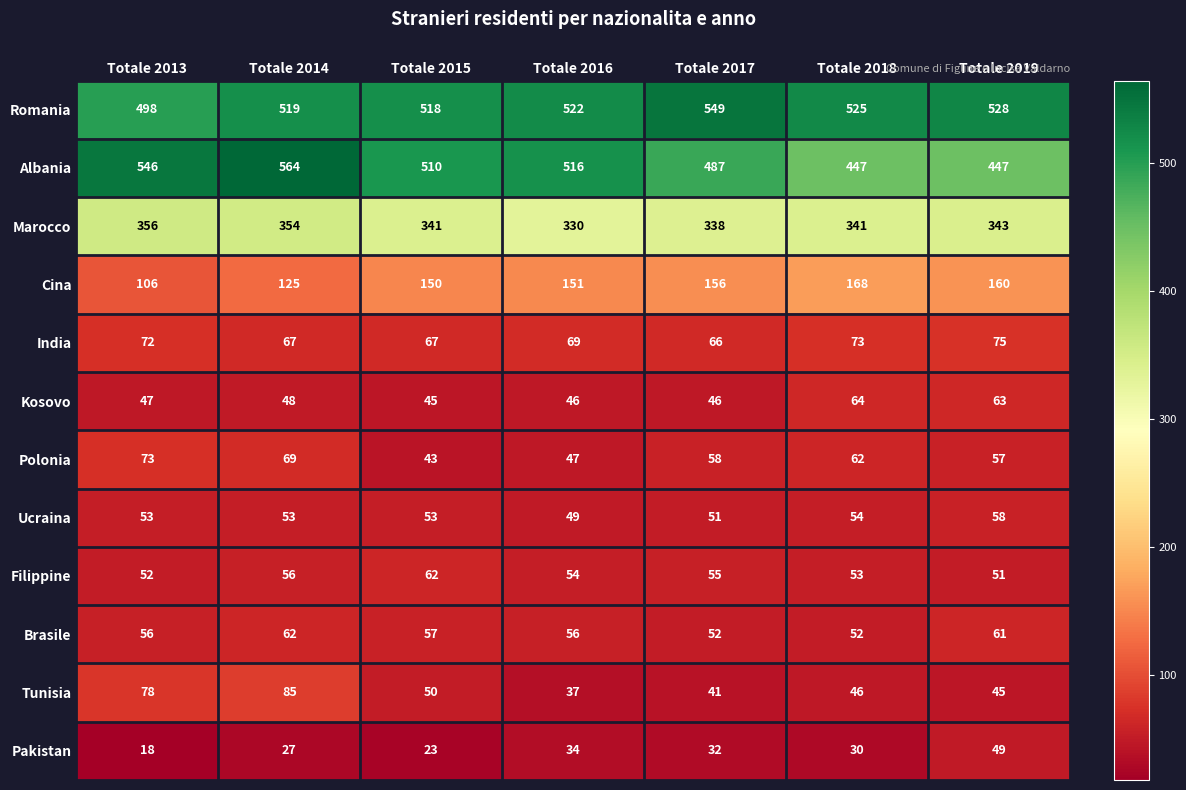

Is it true that India equals 105 at Totale 2019?

False